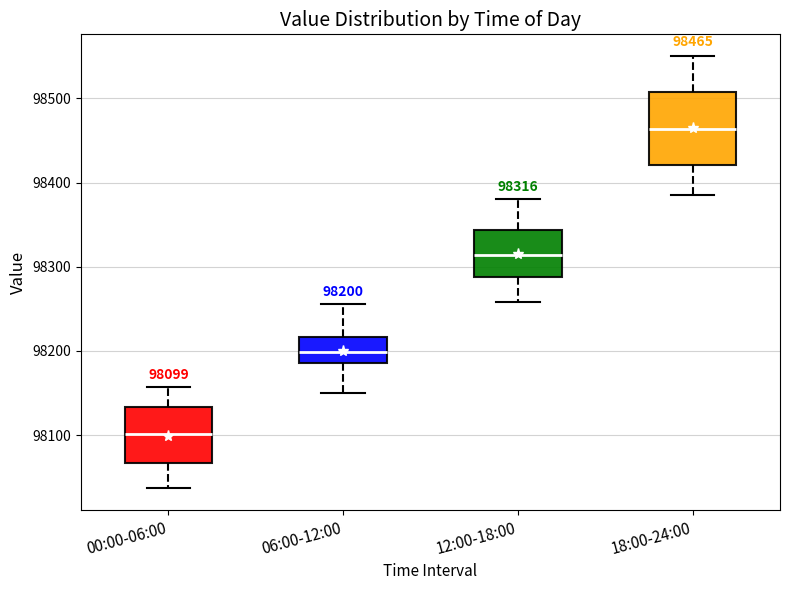

Comparing the boxes themselves (not the whiskers), which one is the tallest?

18:00-24:00